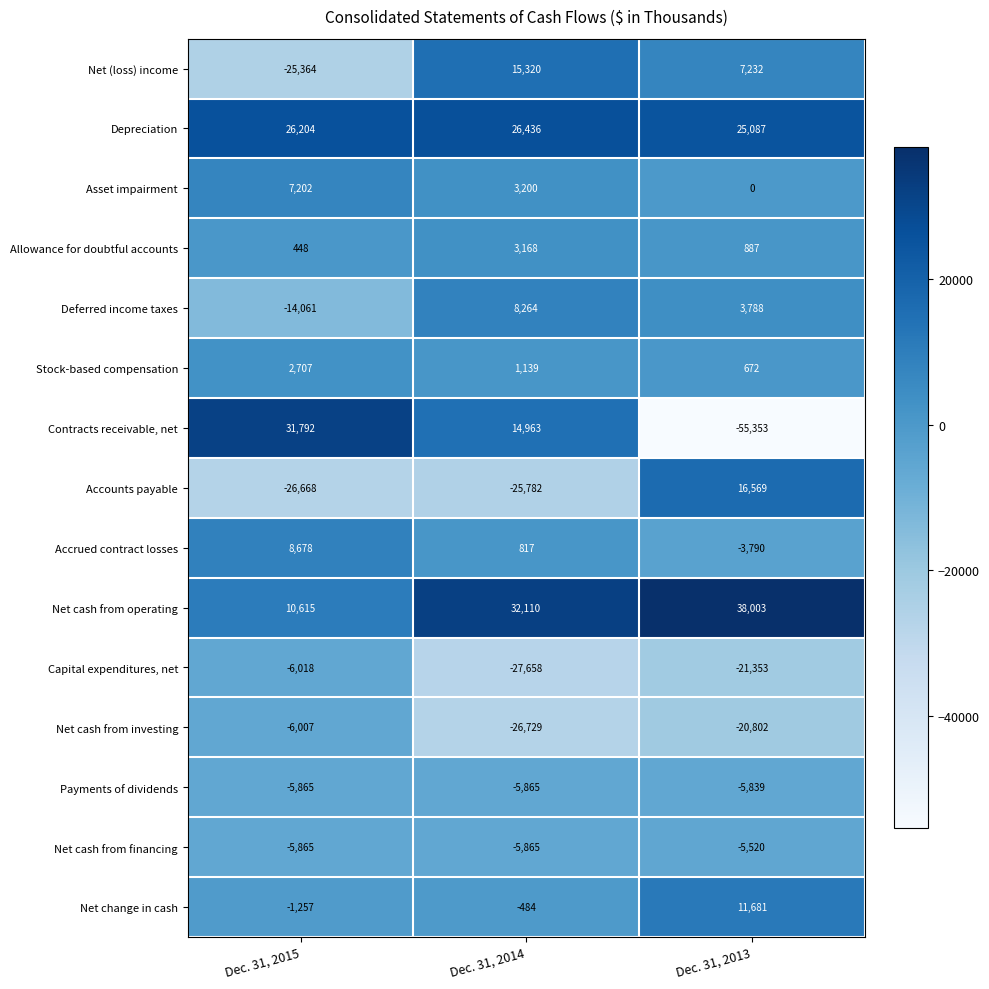

Rank the categories by Net change in cash value from lowest to highest.

Dec. 31, 2015, Dec. 31, 2014, Dec. 31, 2013